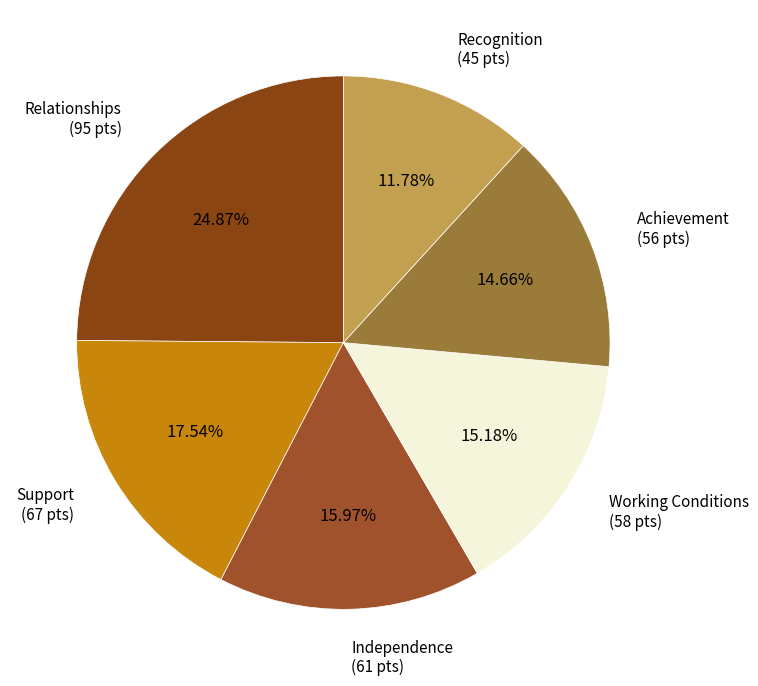

How many segments does this pie chart have?

6